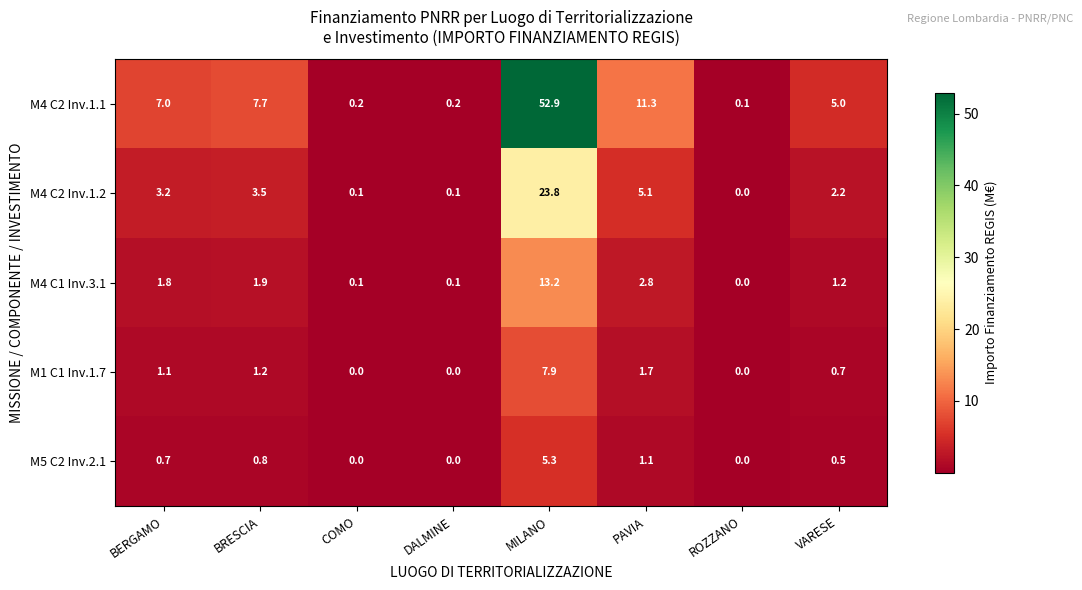

What is the difference between the maximum and minimum values in the M4 C2 Inv.1.1 series?

52.8